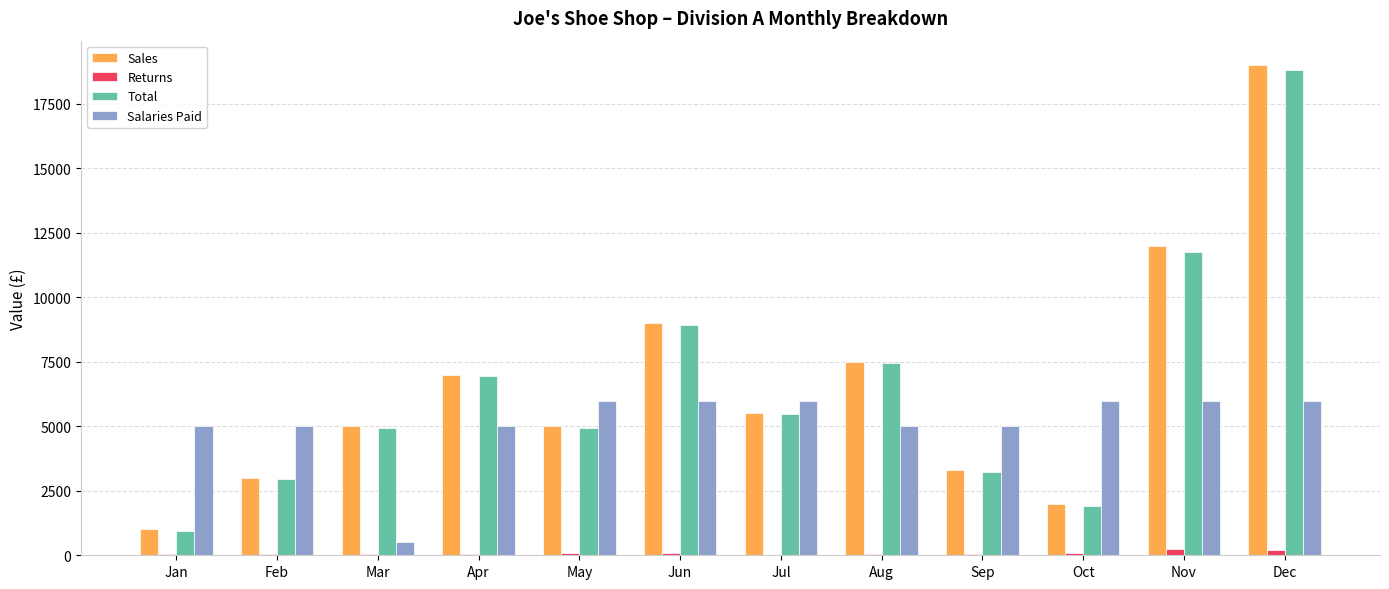

True or false: Returns has a value of 100 at Oct.

True